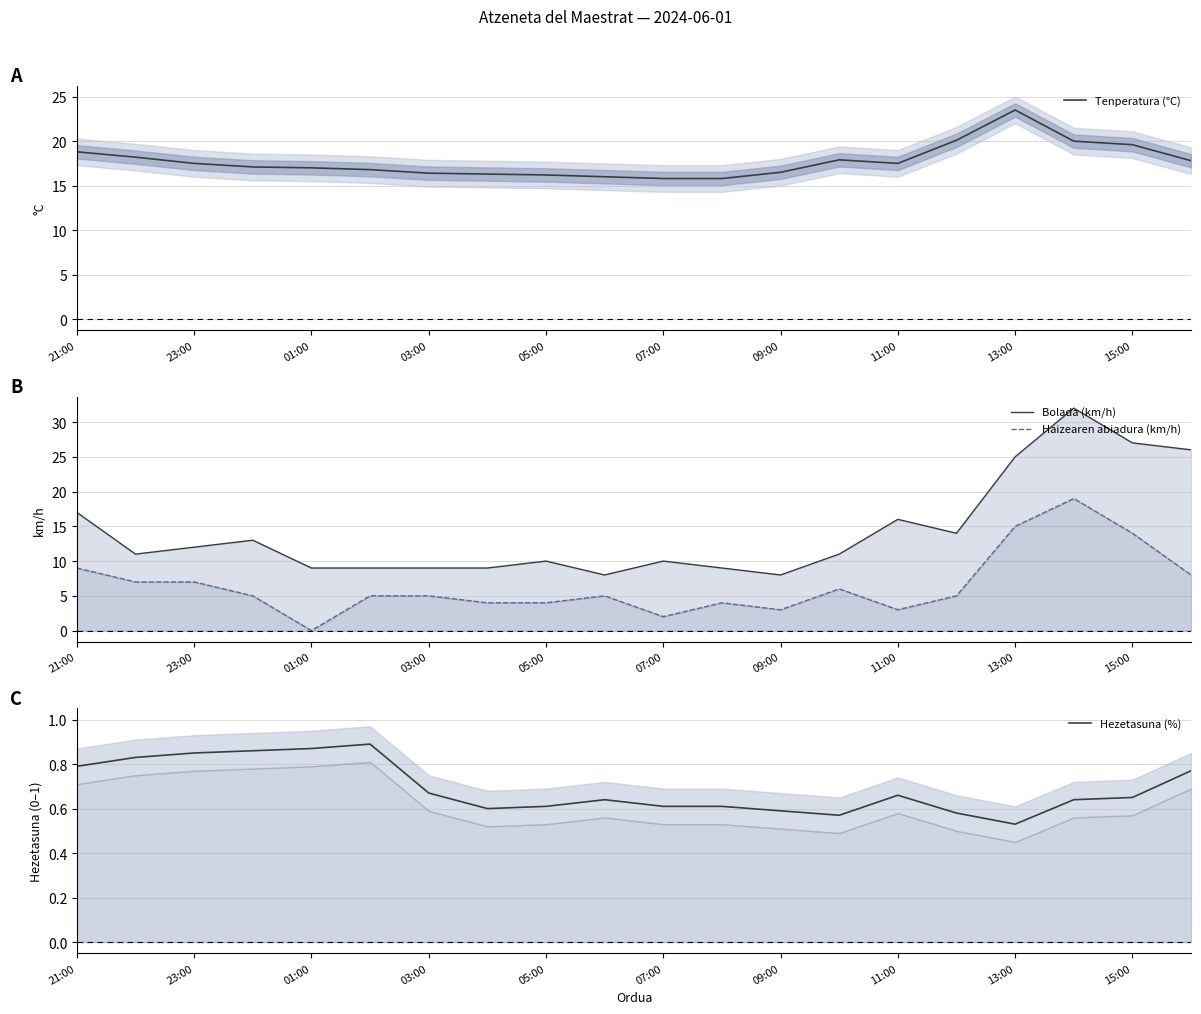

True or false: Tenperatura (°C) has a value of 17.5 at 11:00.

True